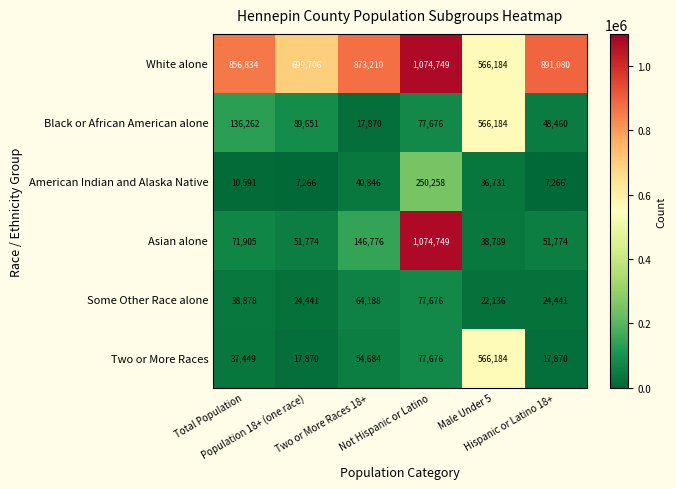

What is the difference between the maximum and second lowest values in the White alone series?

375043